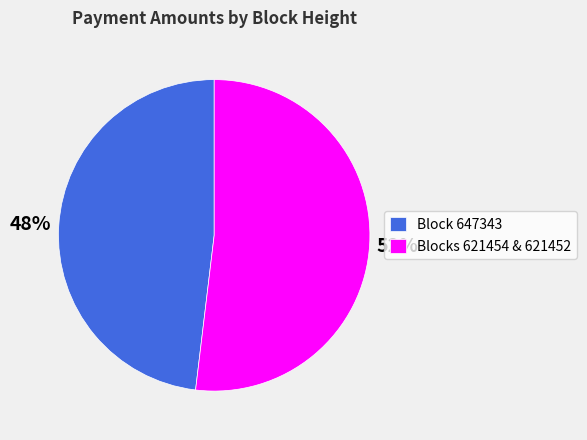

Is the sum of Blocks 621454 & 621452 and Block 647343 greater than half?

Yes